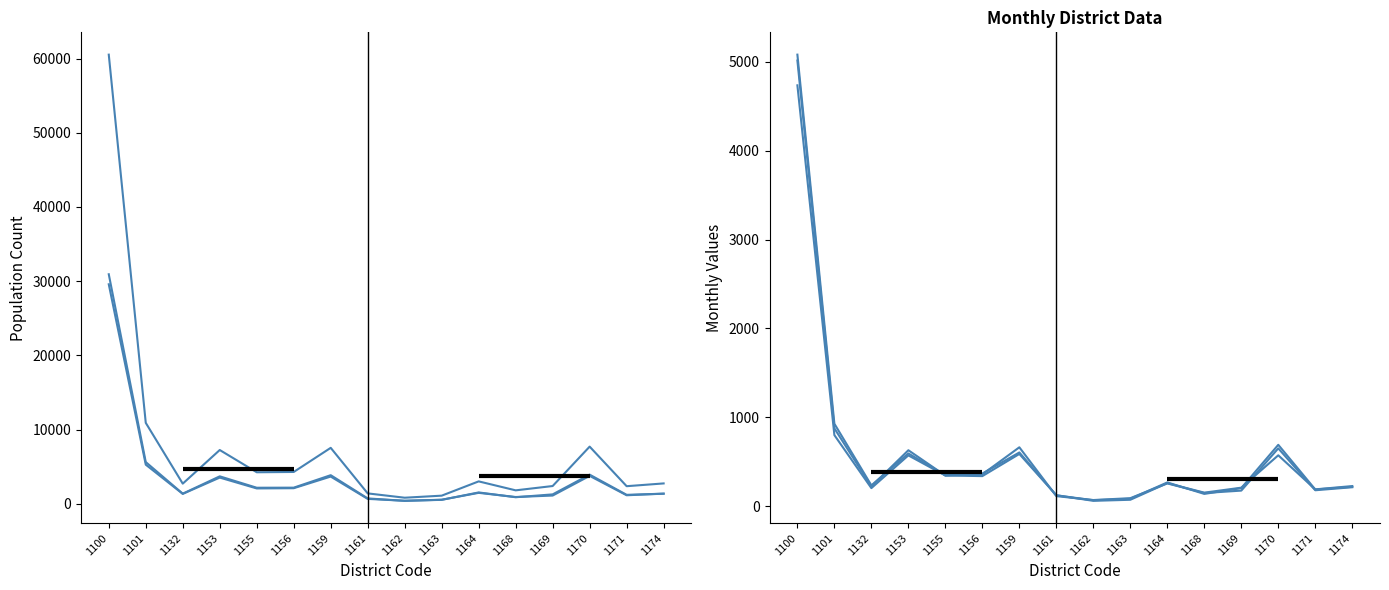

True or false: Female has a value of 528 at 1164.

False